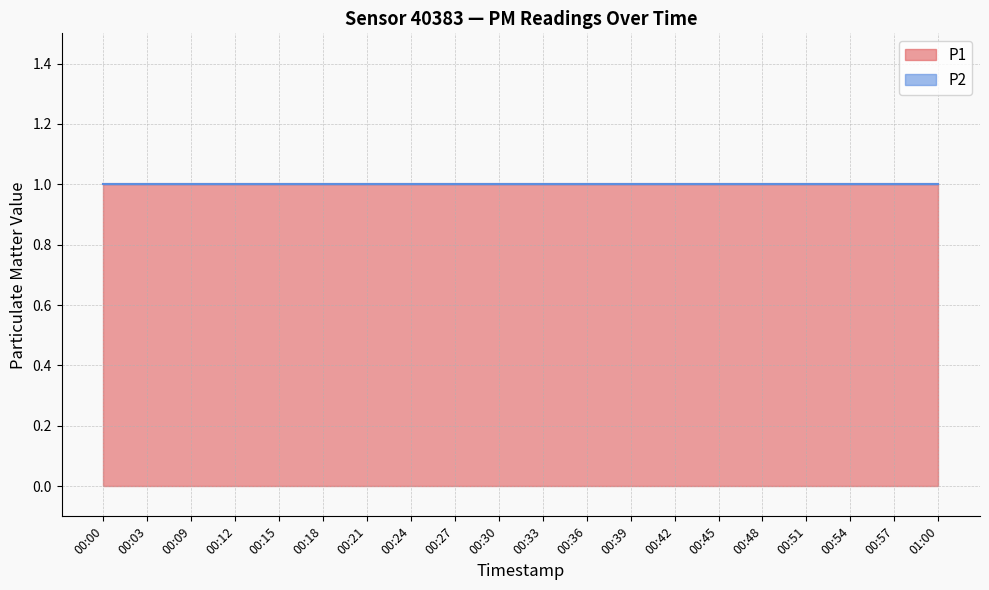

True or false: P1 has a value of 0 at 00:24.

False